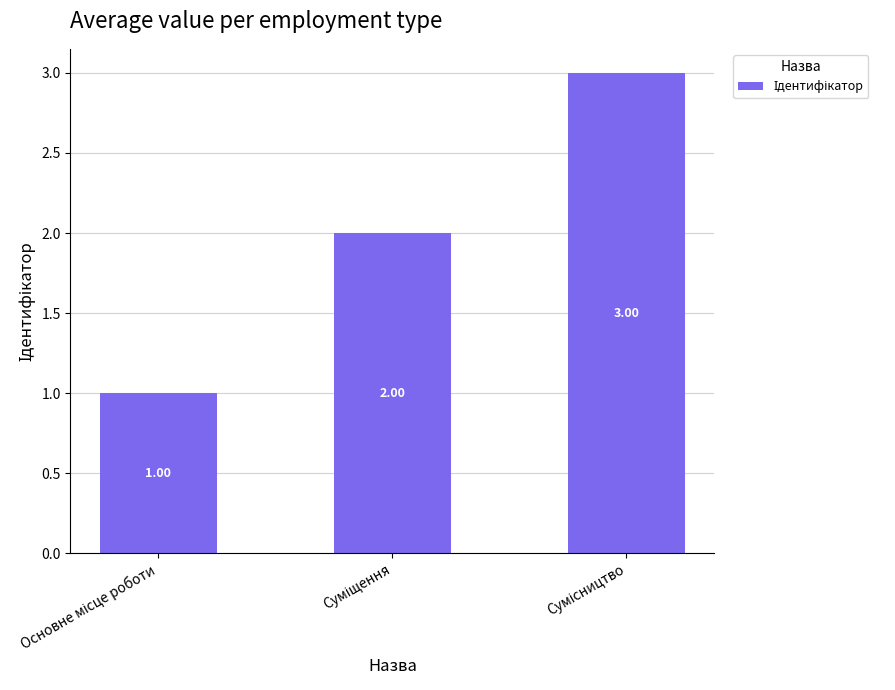

What is the sum of all values?

6